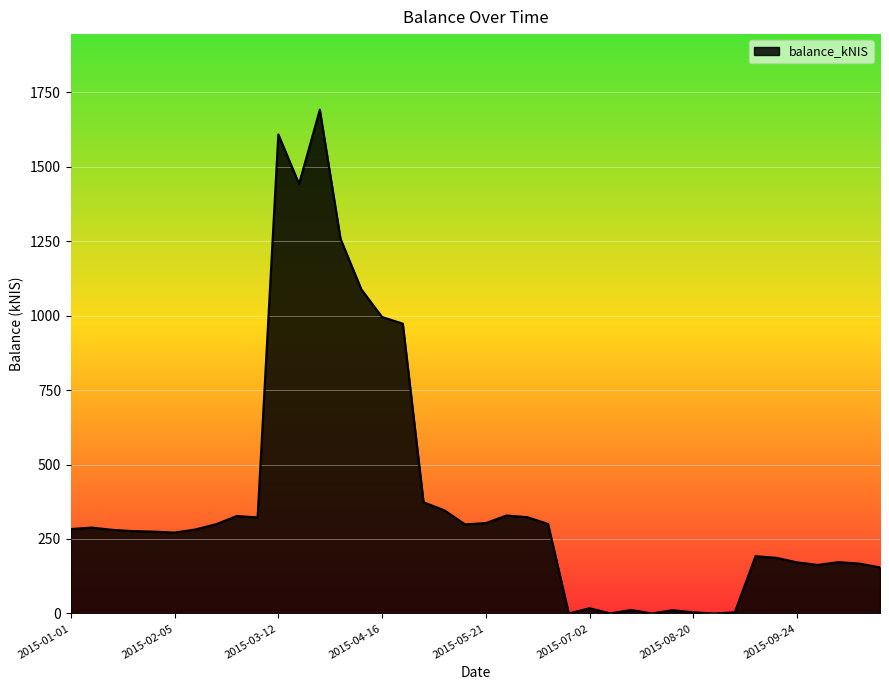

What is the difference between the maximum and minimum values?

1691.2